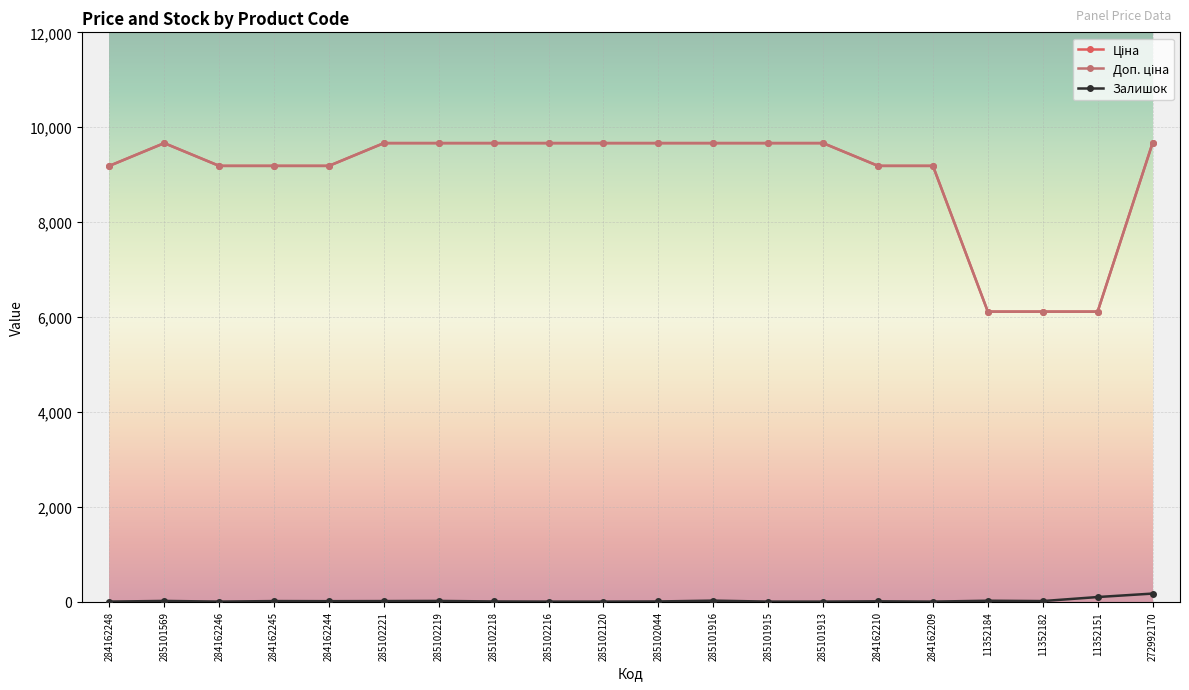

Does the chart have visible grid lines?

Yes